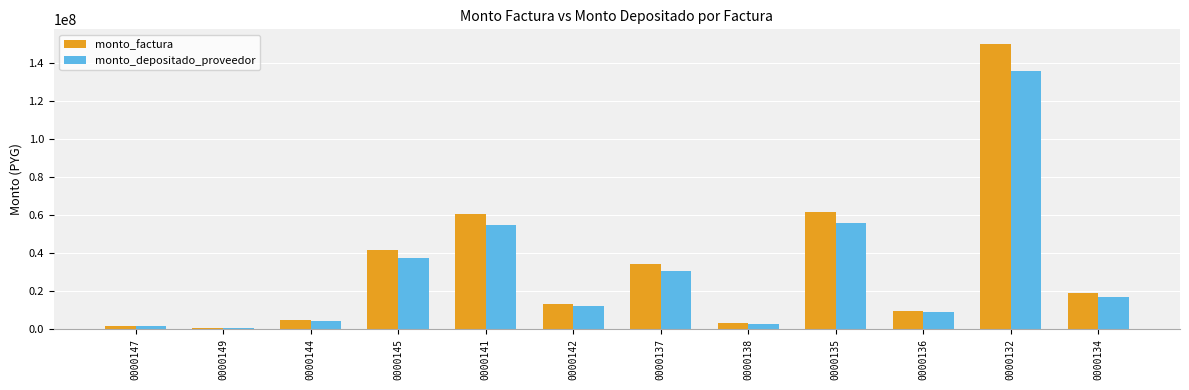

What is the highest value of the monto_factura series?

149969340